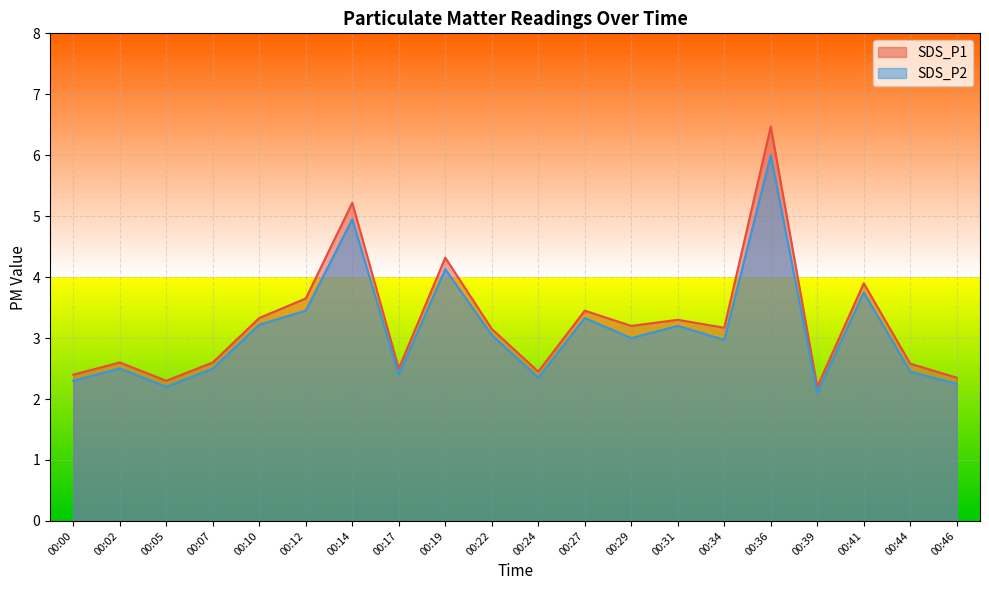

Which category has the lowest value in the SDS_P1 series?

00:39